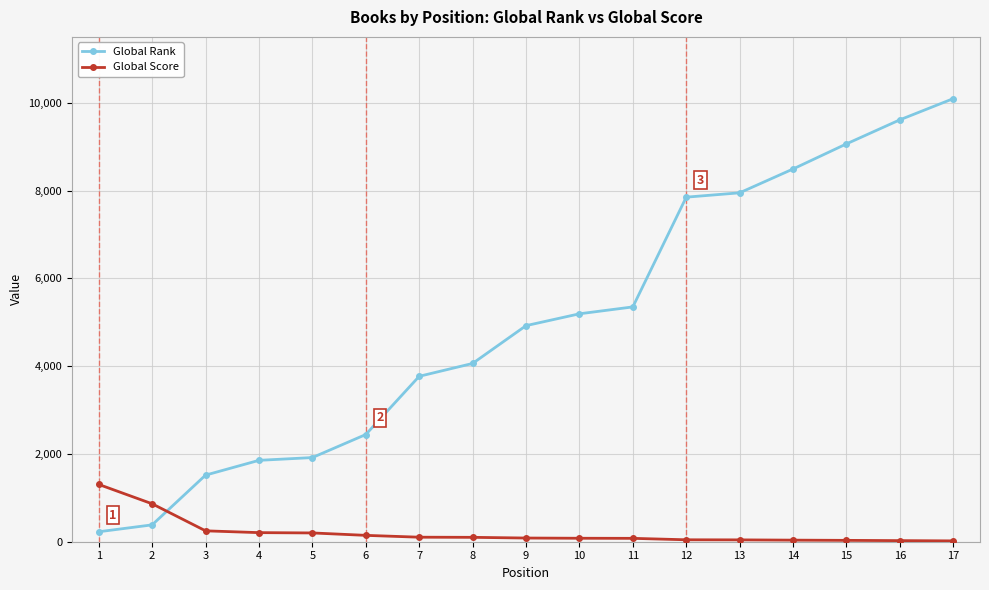

List the series in order of their overall mean, highest first.

Global Rank, Global Score